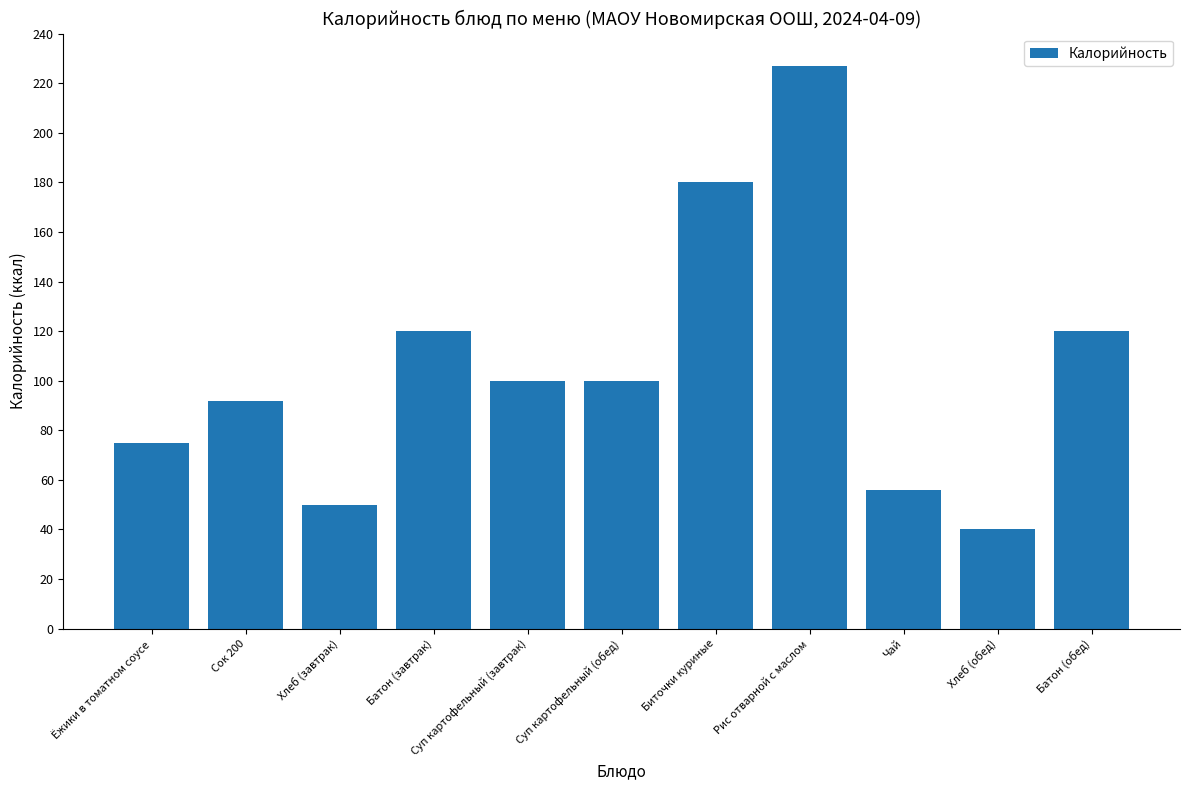

What is the minimum value shown in the chart?

40